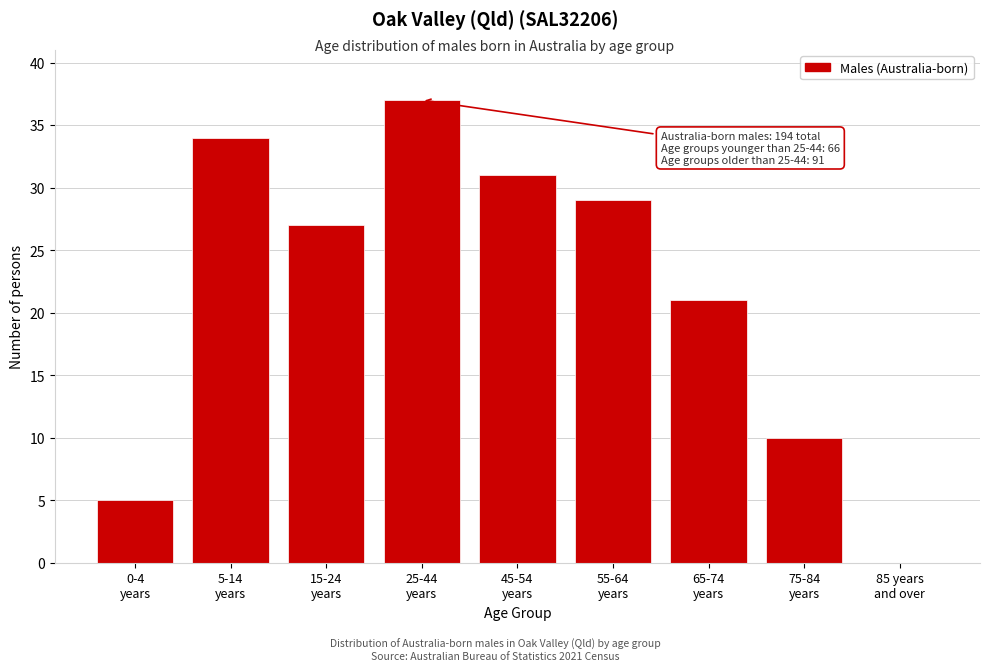

What is the sum of all values?

194